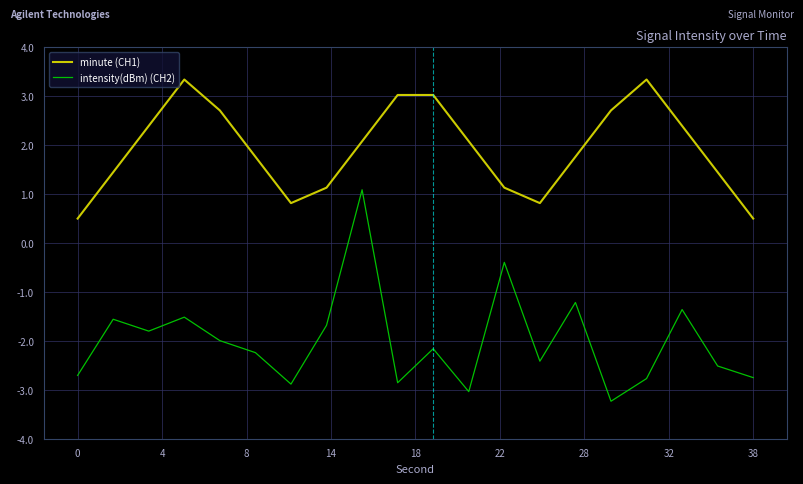

What are all the series names shown in the legend?

minute (CH1), intensity(dBm) (CH2)